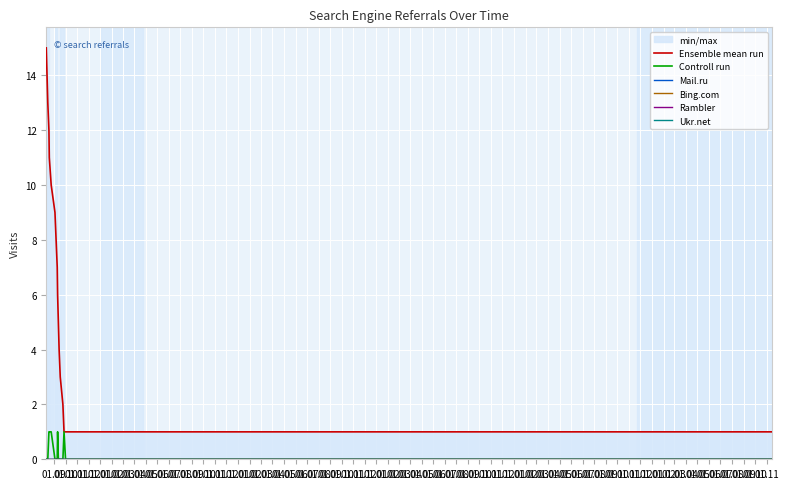

True or false: Ukr.net and Bing.com intersect in this chart.

False